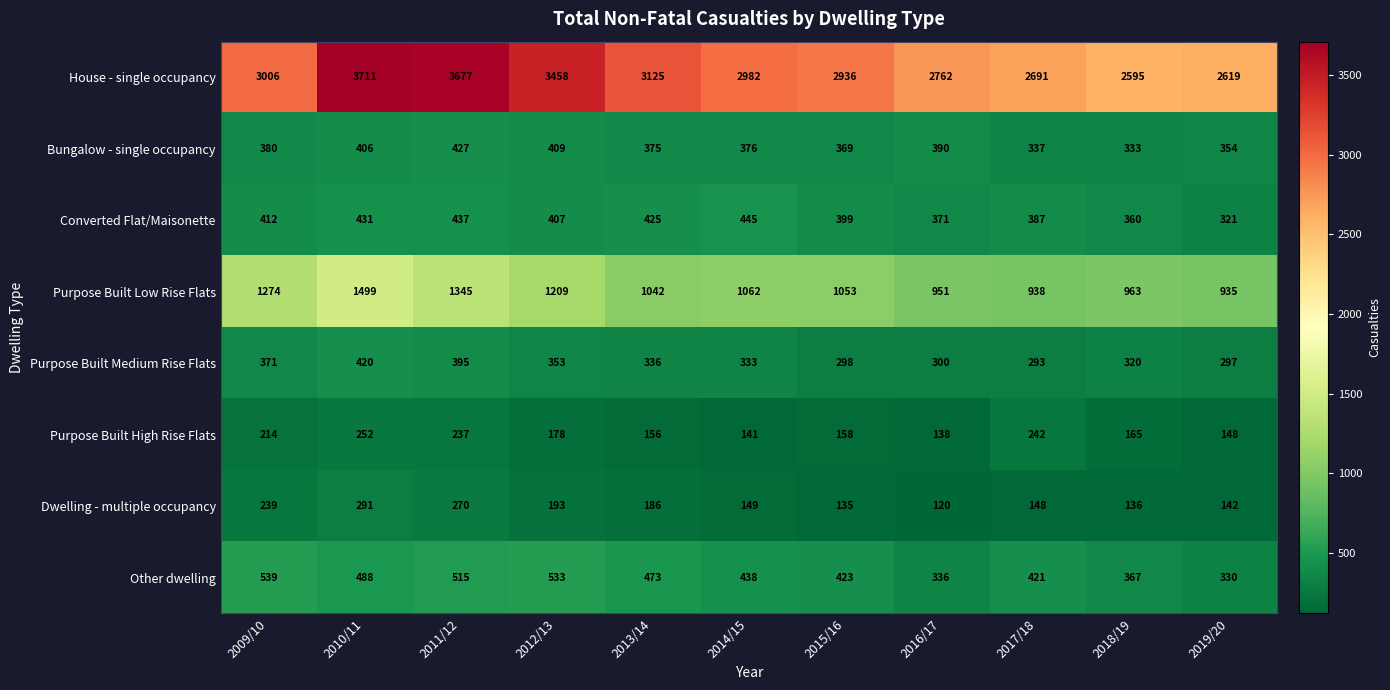

At which category is the sum across all series the highest?

2010/11